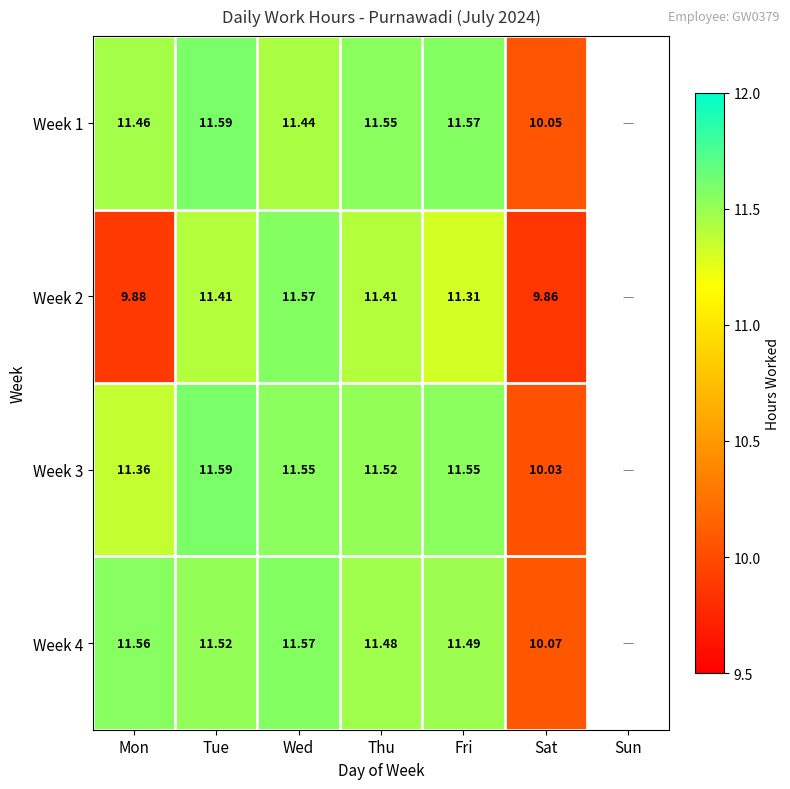

Which has a higher value, Tue or Wed?

Tue